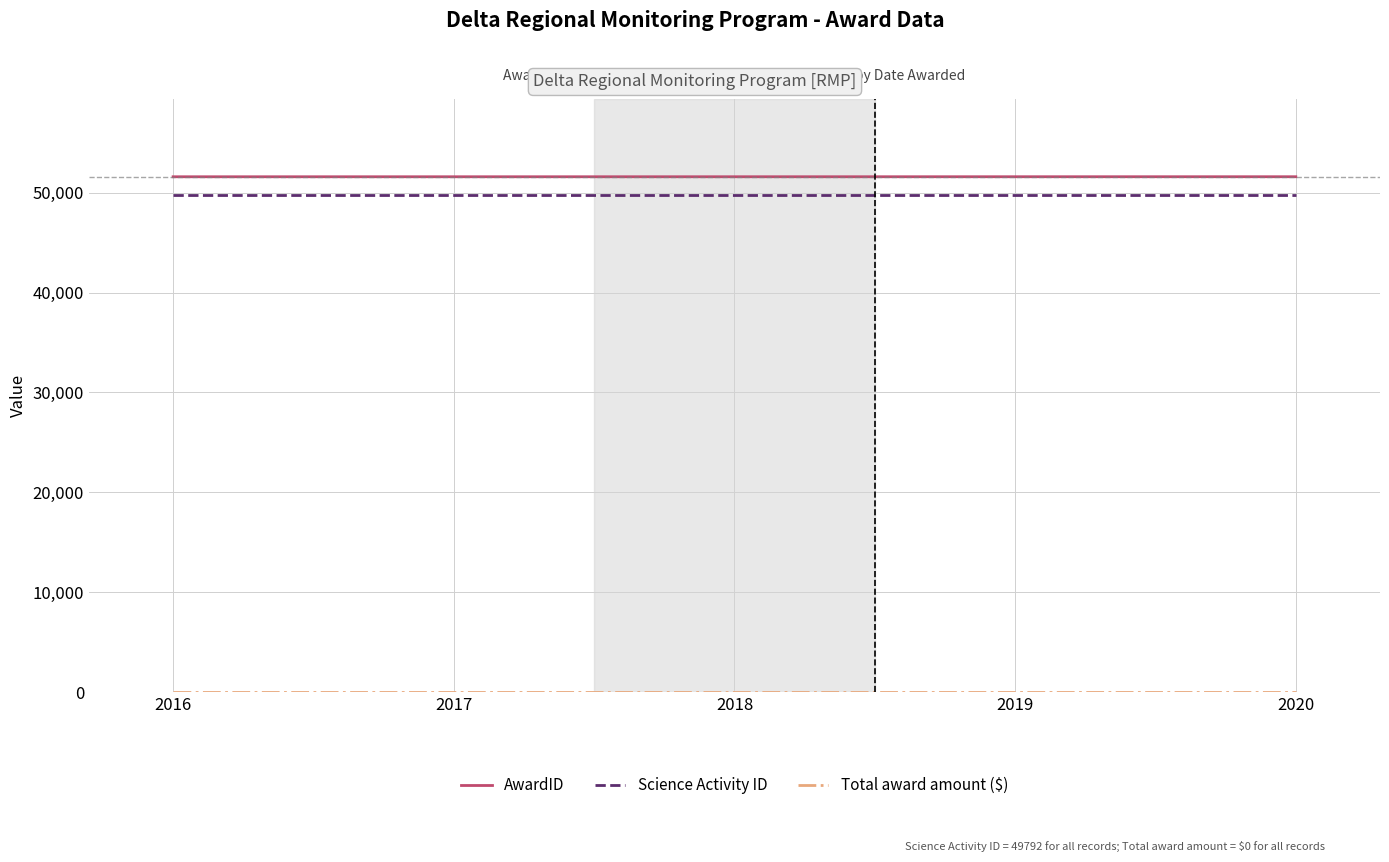

True or false: Science Activity ID and AwardID intersect in this chart.

False